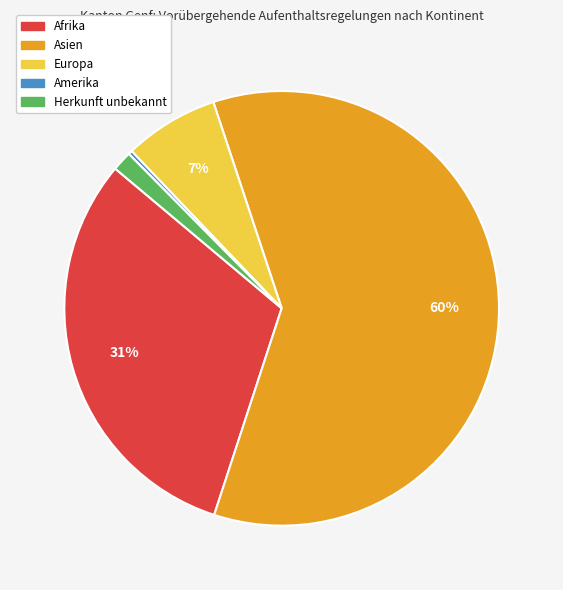

Is there a majority slice in this chart?

Yes